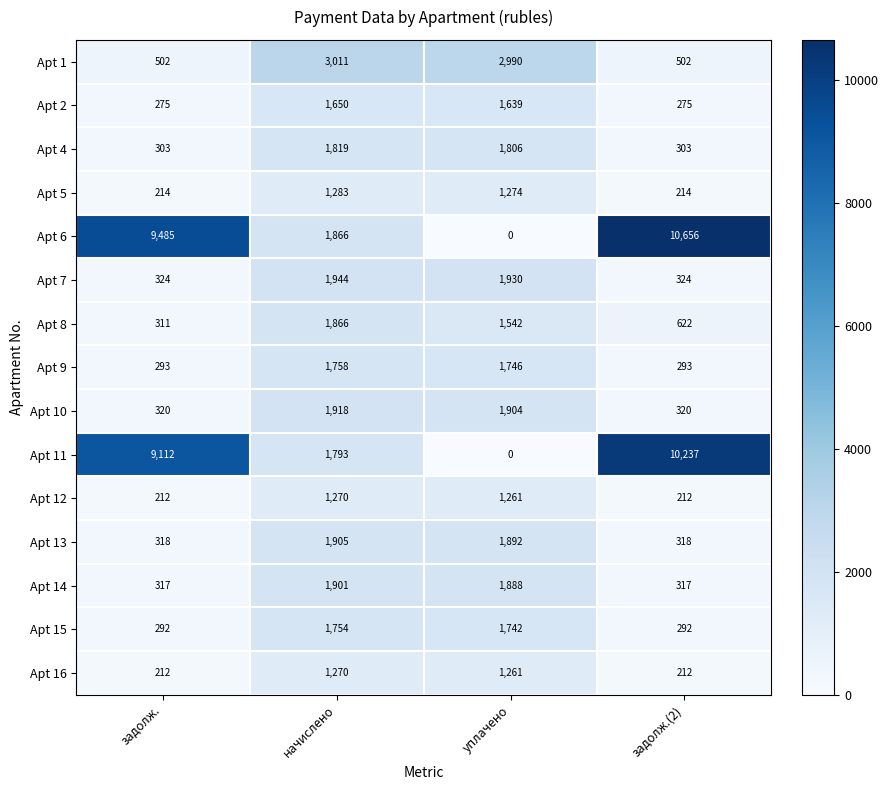

True or false: Apt 15 has a value of 292 at задолж..

True